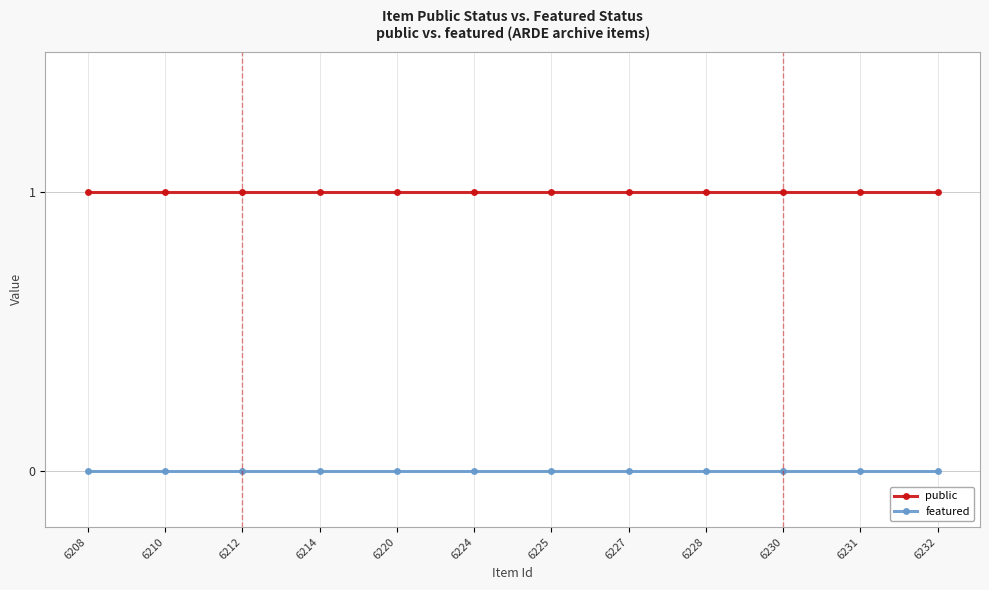

What is the total value across all series at 6208?

1